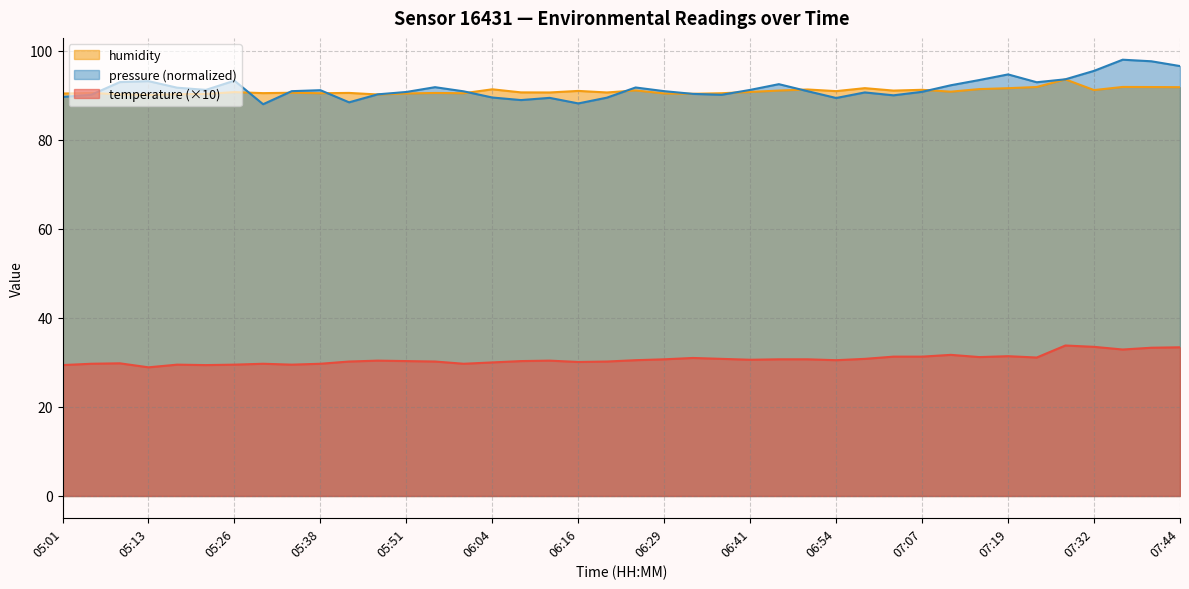

Where is the first local maximum for temperature?

05:09